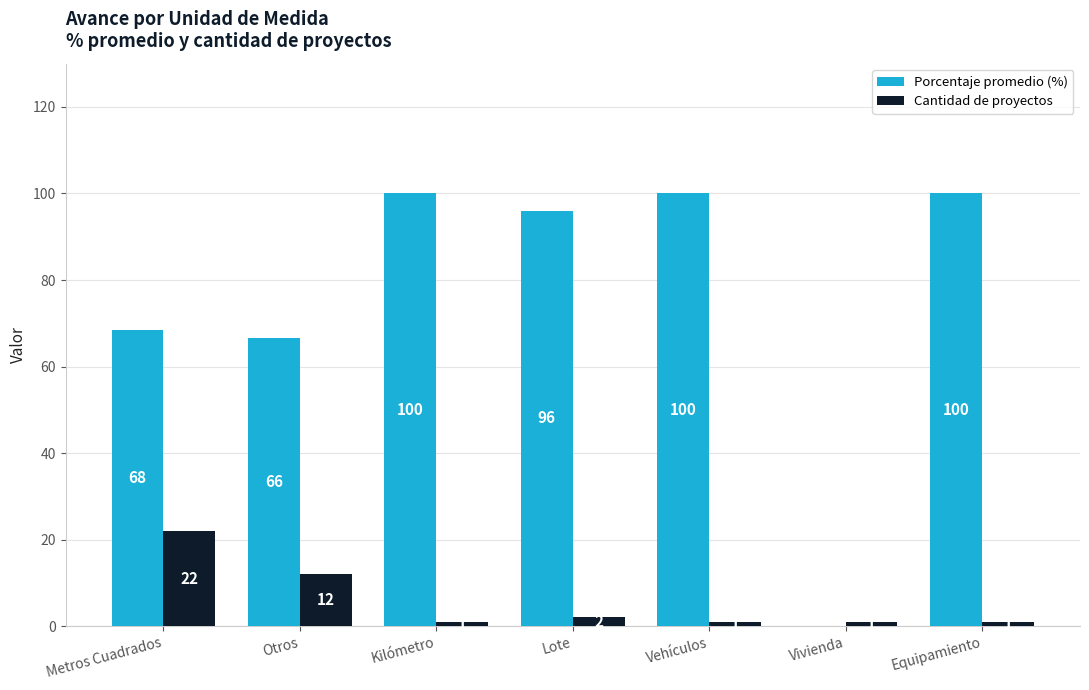

Is the value of Cantidad de proyectos at Vivienda greater than the value of Porcentaje promedio (%) at Vehículos?

No